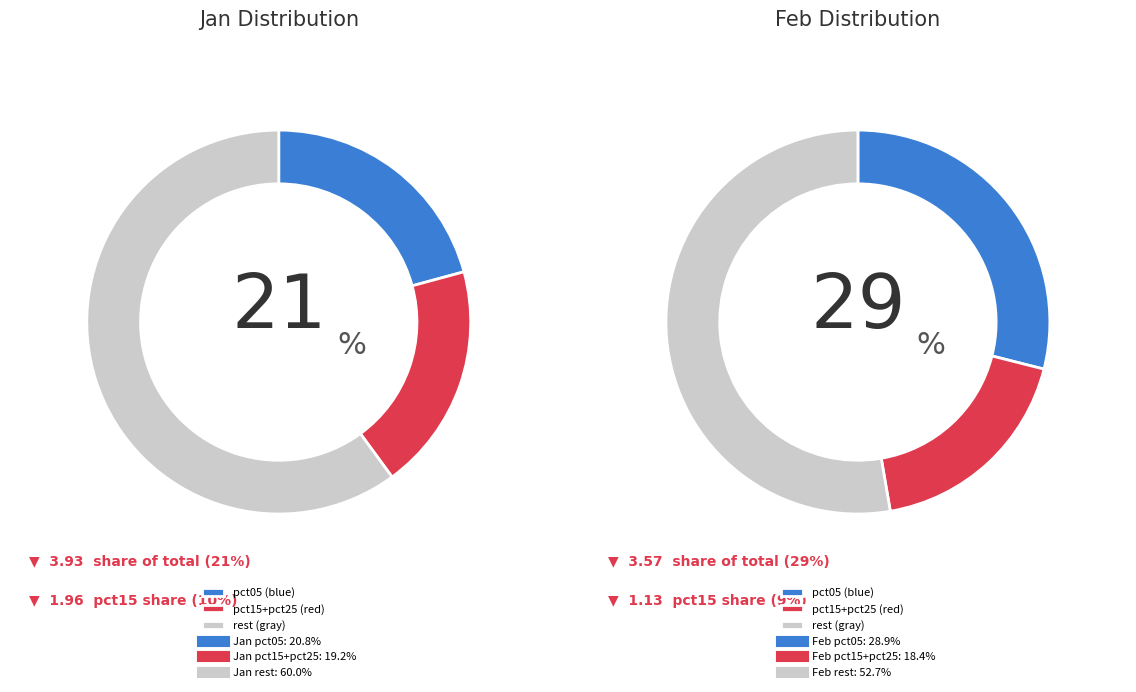

To the nearest percent, what is the difference between the 5 and 3 slice percentages?

1%